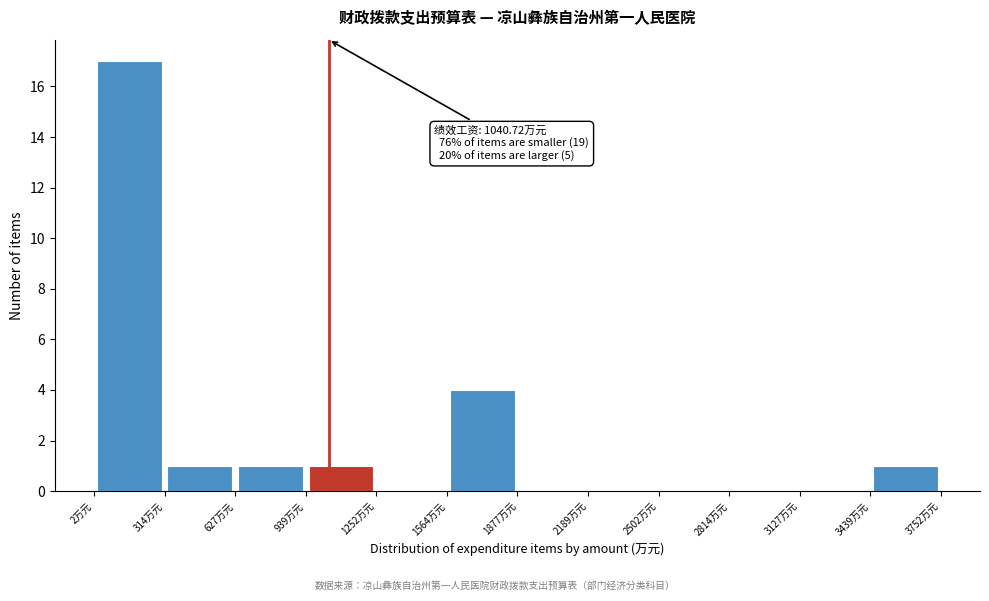

Which range on the x-axis has the tallest bar?

0 to 300